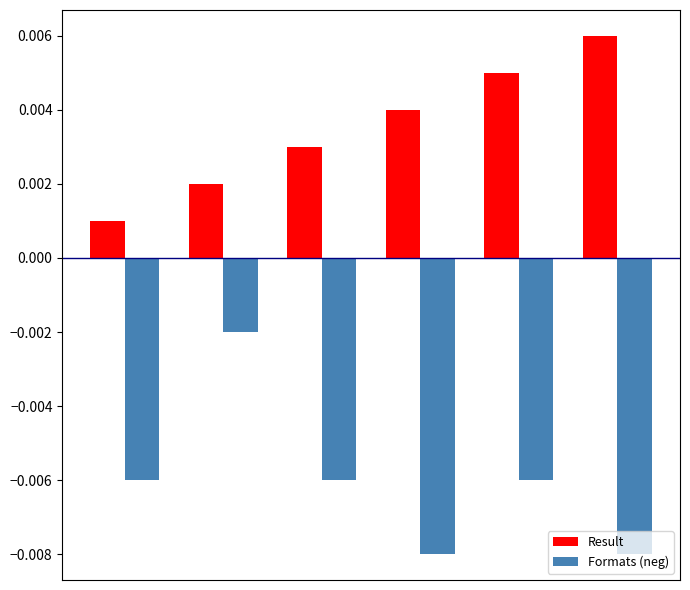

How many categories are shown in the chart?

6